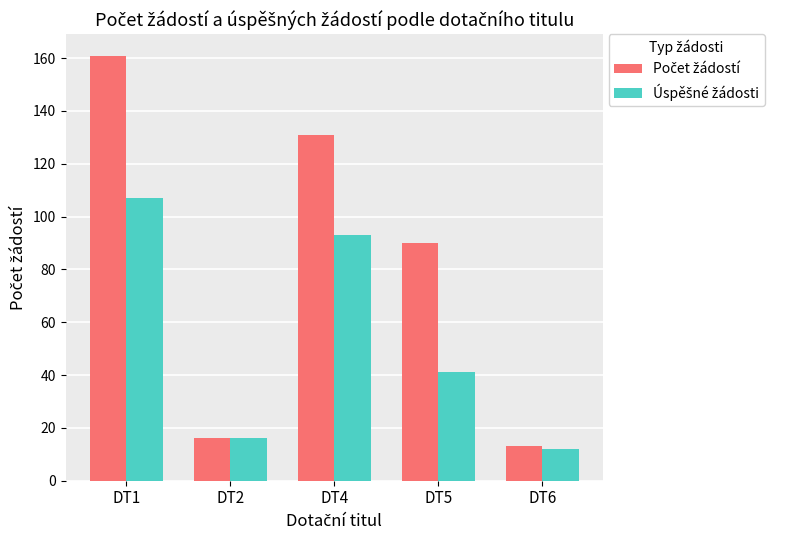

At which category does the chart reach its minimum across all series?

DT6